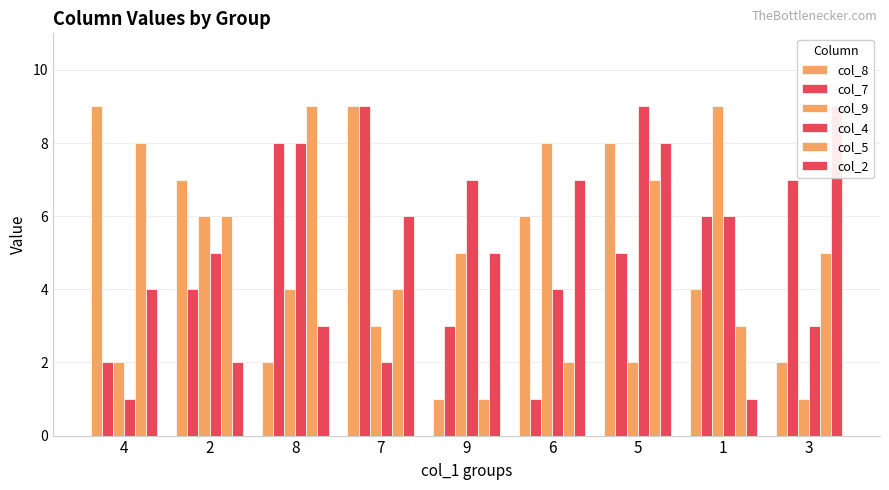

What are all the series names shown in the legend?

col_8, col_7, col_9, col_4, col_5, col_2